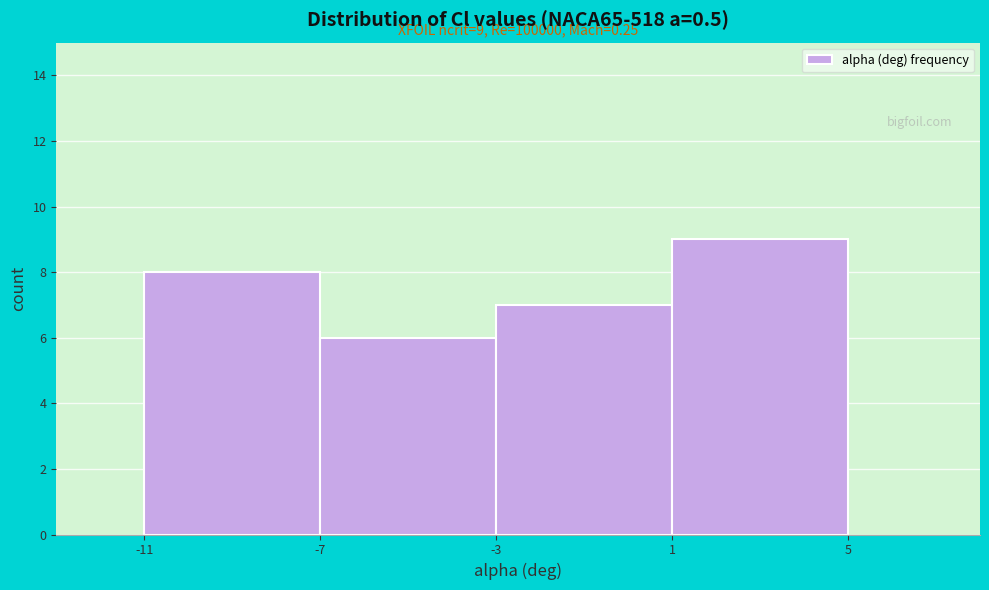

Which range on the x-axis has the tallest bar?

1 to 5